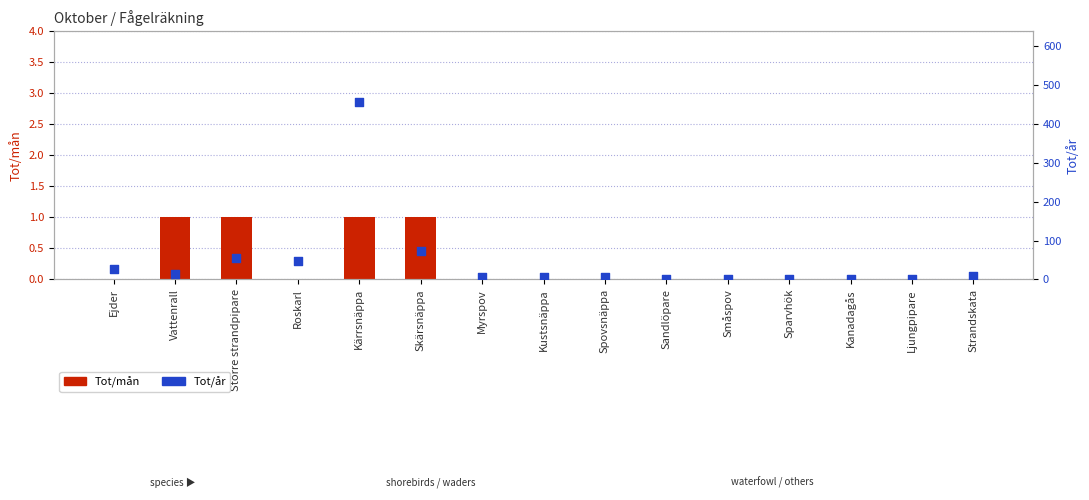

At how many categories does at least one series exceed 169?

1